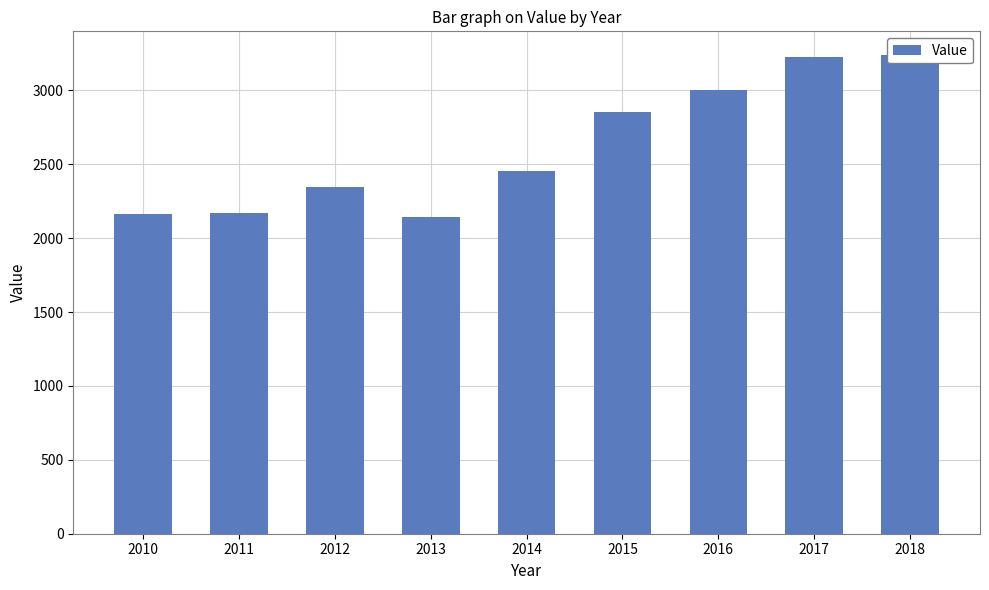

Approximately how many times larger is the value at 2017 compared to 2014?

1.3